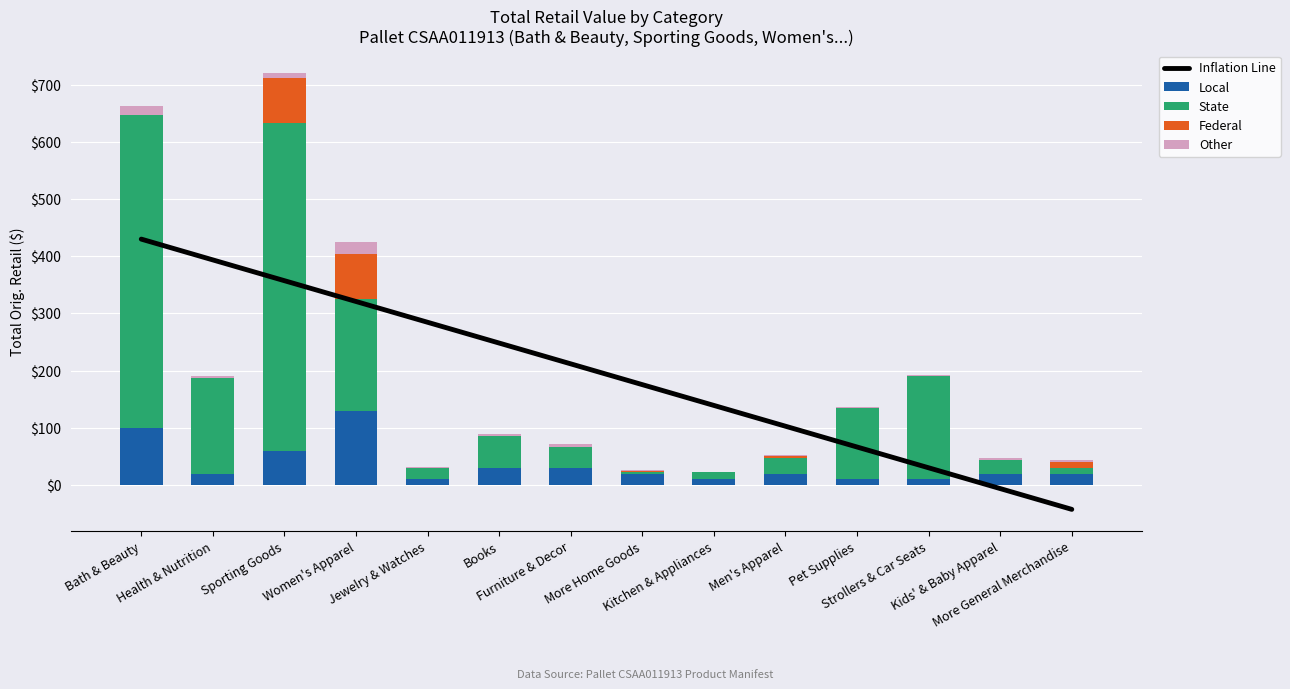

What is the difference between the maximum and minimum values in the Local series?

120.0